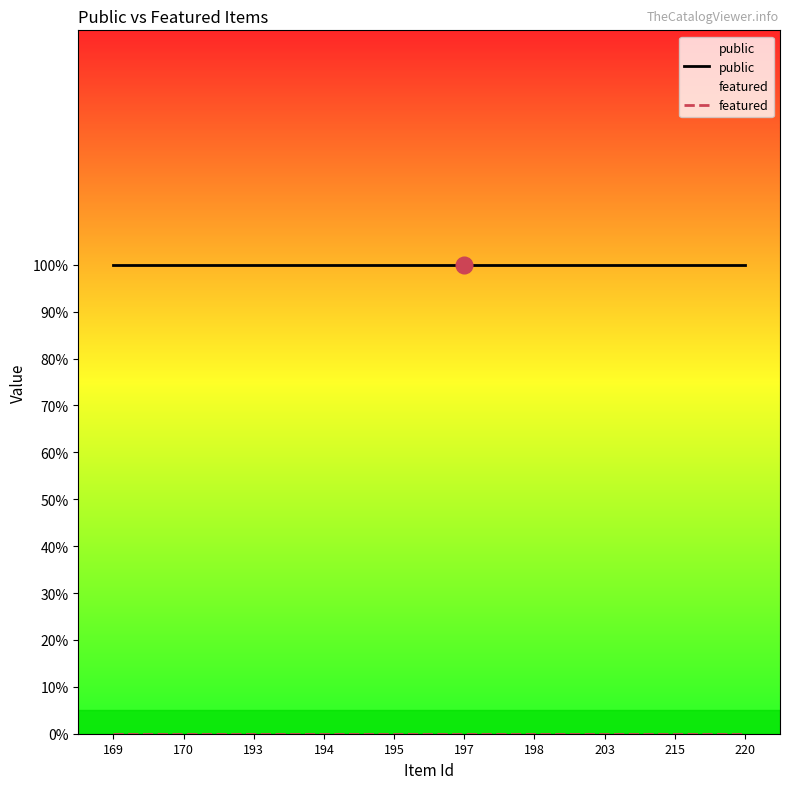

Which label corresponds to the smallest value in the chart?

169